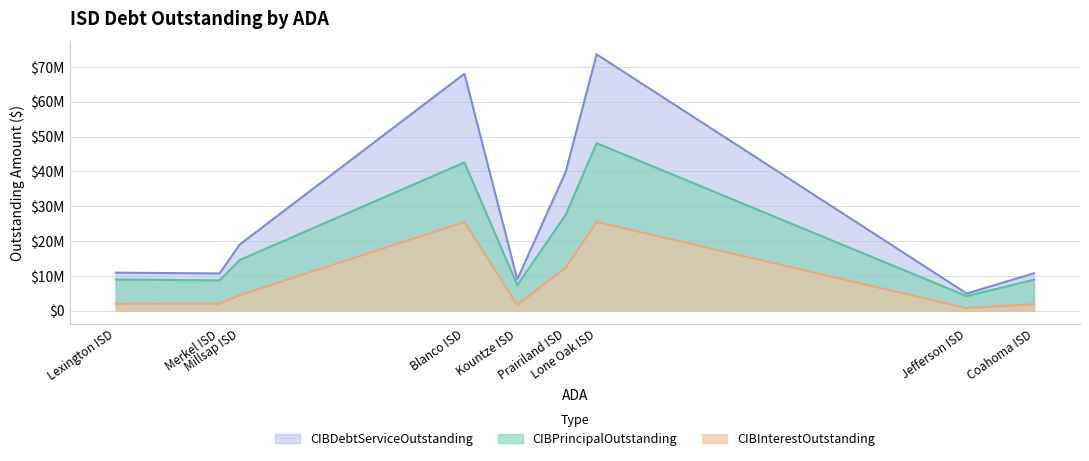

At how many categories does at least one series exceed 5428417?

8